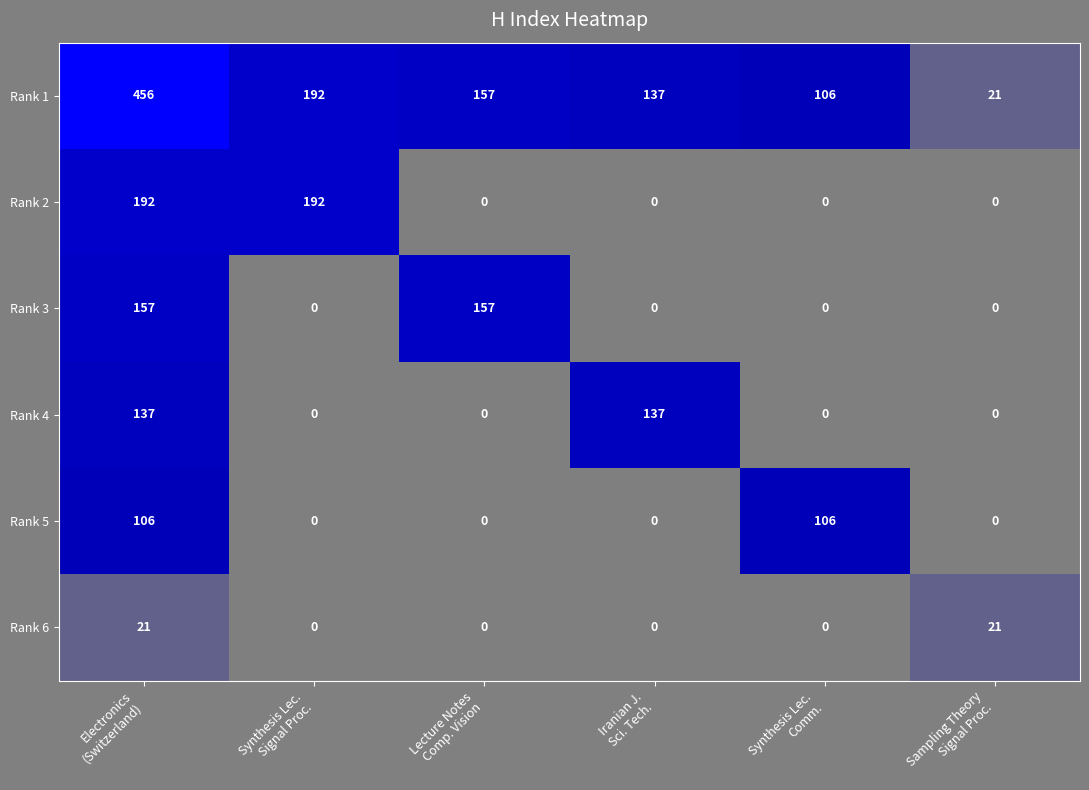

Count the Rank 6 values in the range 0 to 21.

6